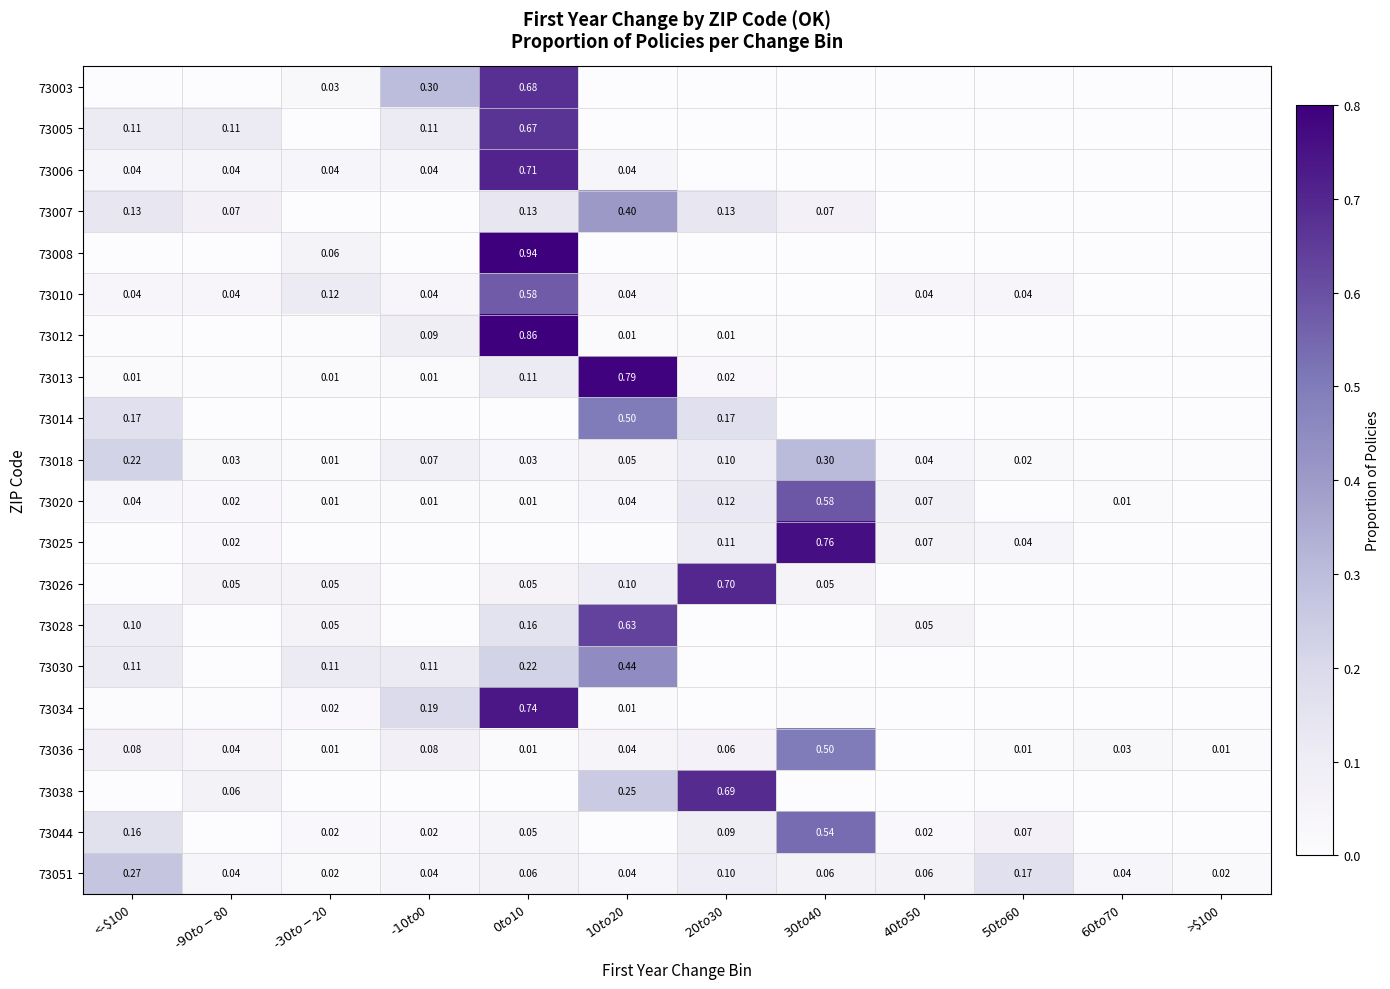

At how many categories does at least one series exceed 0?

12